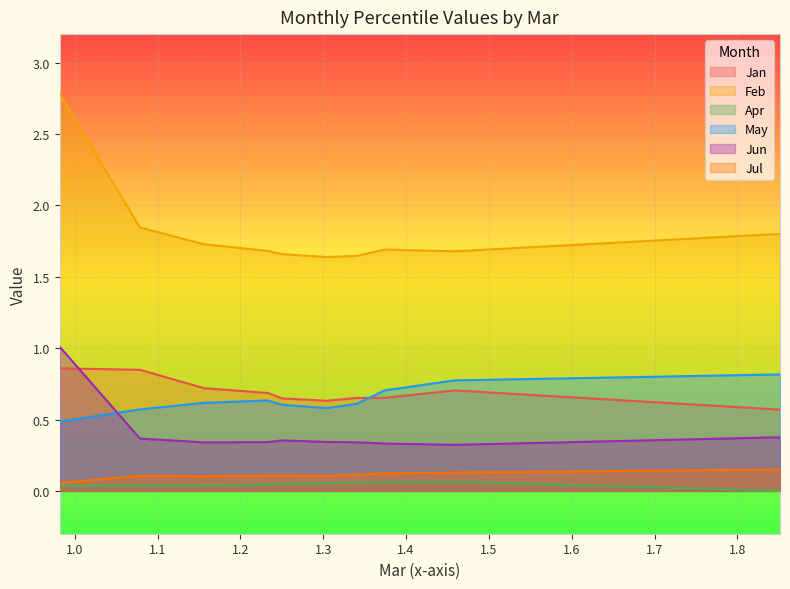

What is the value of the Jul point at the 2nd from the left?

0.1